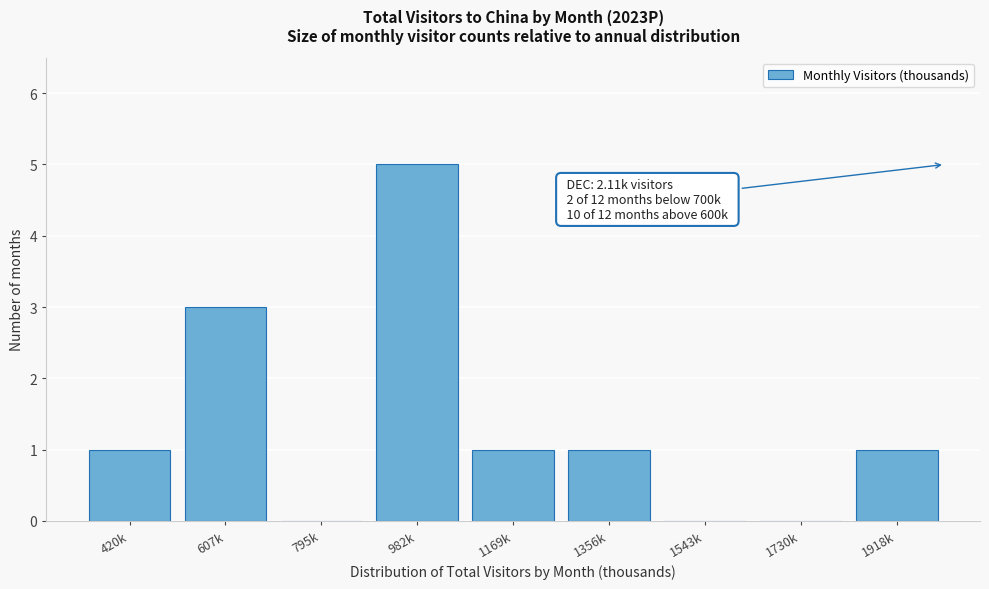

Reading left to right, extract all data points from this chart.

420k=1	607k=3	795k=0	982k=5	1169k=1	1356k=1	1543k=0	1730k=0	1918k=1